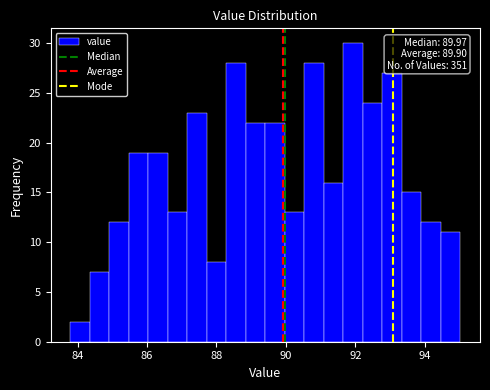

Read against the x-axis, roughly where is the centre of the tallest bar?

92.0